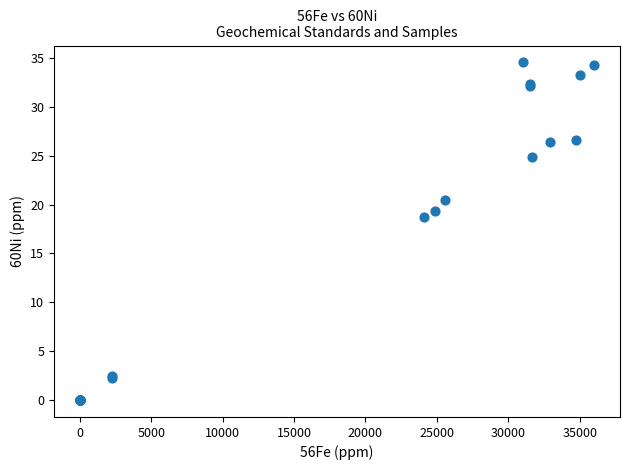

What Y value in the scatter plot is closest to 17?

18.8